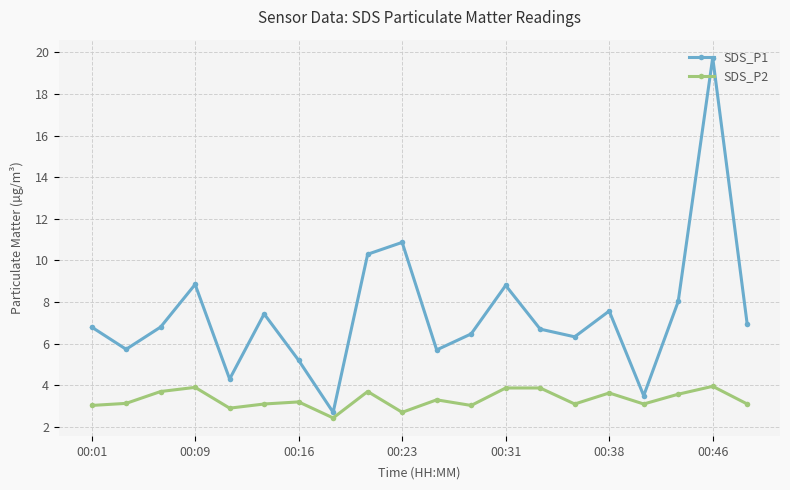

What is the greatest value displayed?

19.8